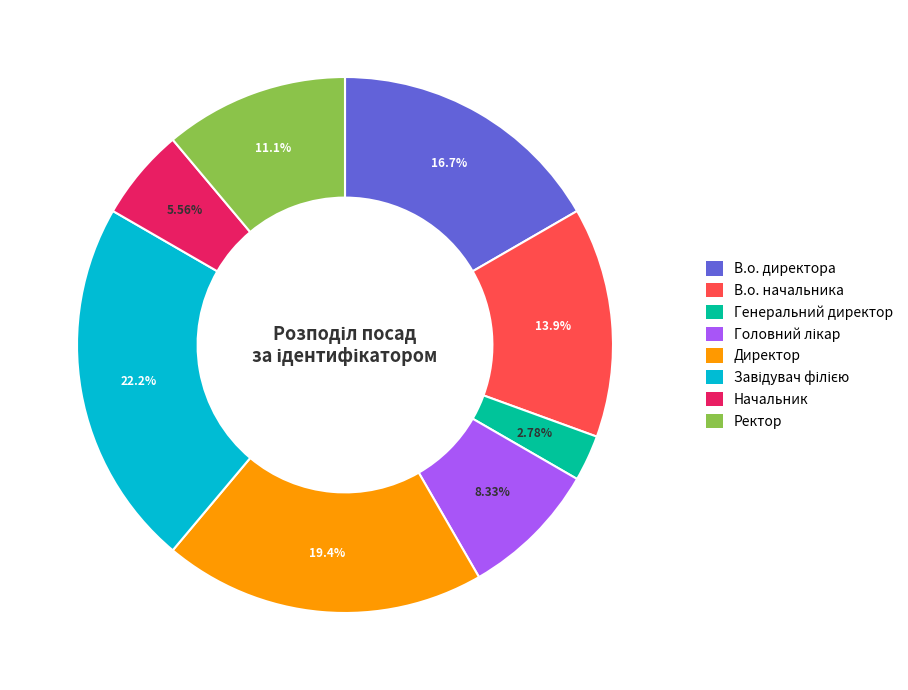

Is Начальник the majority of the pie?

No